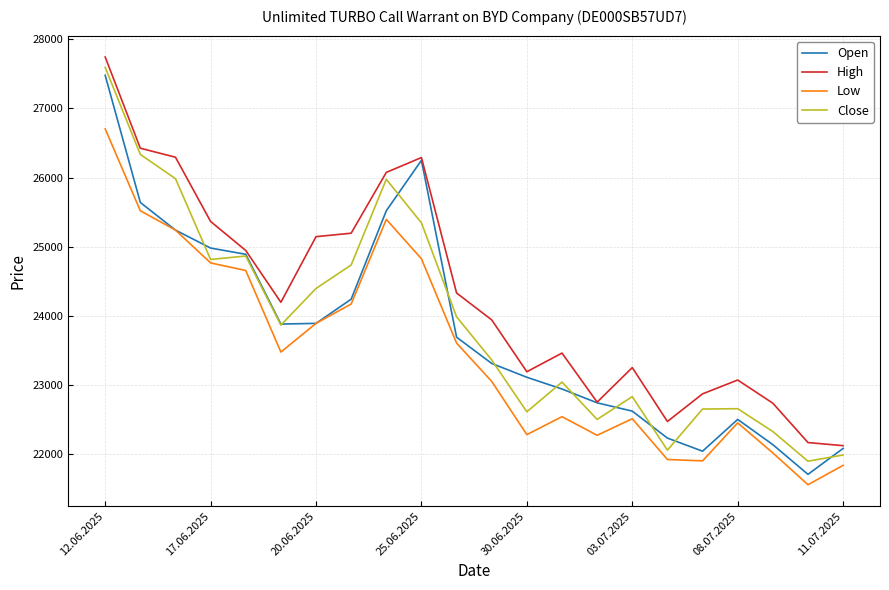

What is the minimum value for High?

22120